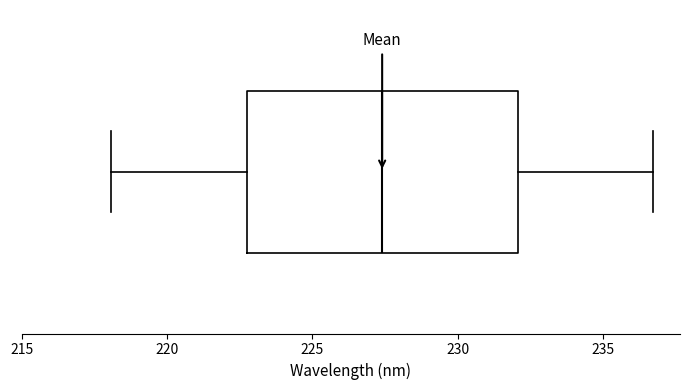

Where does the left whisker of the box end on the x-axis? The values are not printed on the chart, so give them approximately, as read against the axis.

218.0